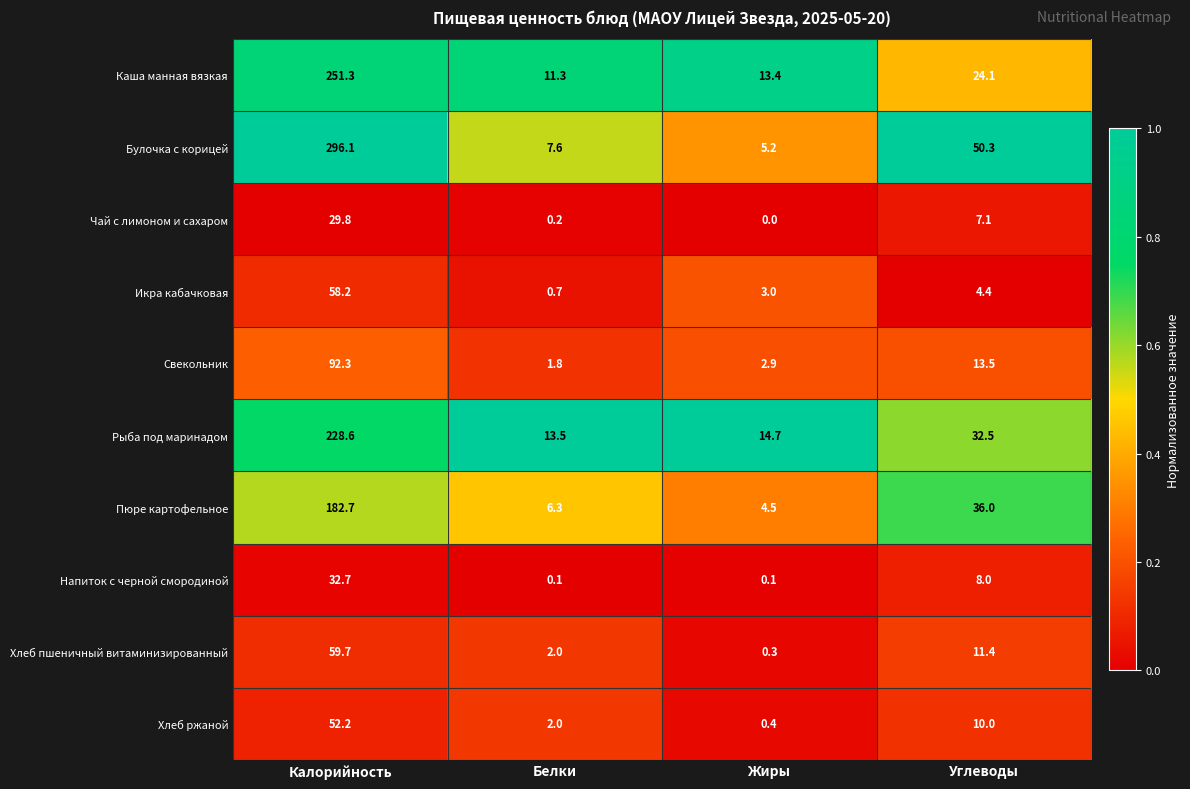

Which series has the largest range (max minus min)?

Булочка с корицей